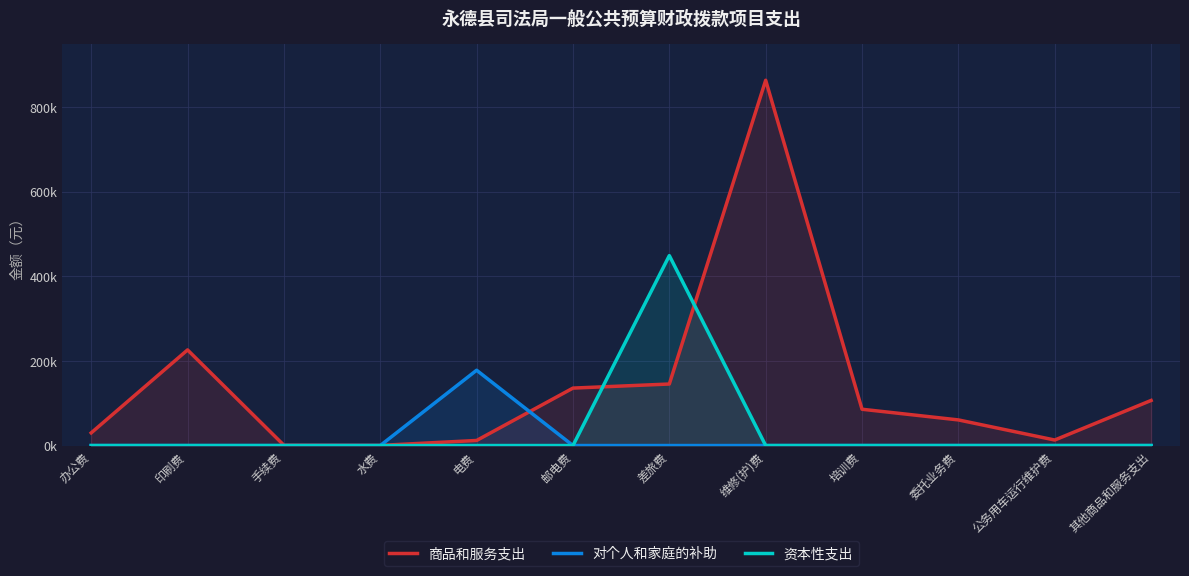

Reading left to right, transcribe all the data shown in this chart.

商品和服务支出: 办公费=29920.0	印刷费=226045.3	手续费=706.0	水费=349.3	电费=11971.9	邮电费=135800.0	差旅费=145411.0	维修(护)费=863539.7	培训费=85784.5	委托业务费=60550.0	公务用车运行维护费=13025.8	其他商品和服务支出=106583.6
对个人和家庭的补助: 办公费=0.0	印刷费=0.0	手续费=0.0	水费=0.0	电费=178000.0	邮电费=0.0	差旅费=0.0	维修(护)费=0.0	培训费=0.0	委托业务费=0.0	公务用车运行维护费=0.0	其他商品和服务支出=0.0
资本性支出: 办公费=0.0	印刷费=0.0	手续费=0.0	水费=0.0	电费=0.0	邮电费=0.0	差旅费=448999.0	维修(护)费=0.0	培训费=0.0	委托业务费=0.0	公务用车运行维护费=0.0	其他商品和服务支出=0.0